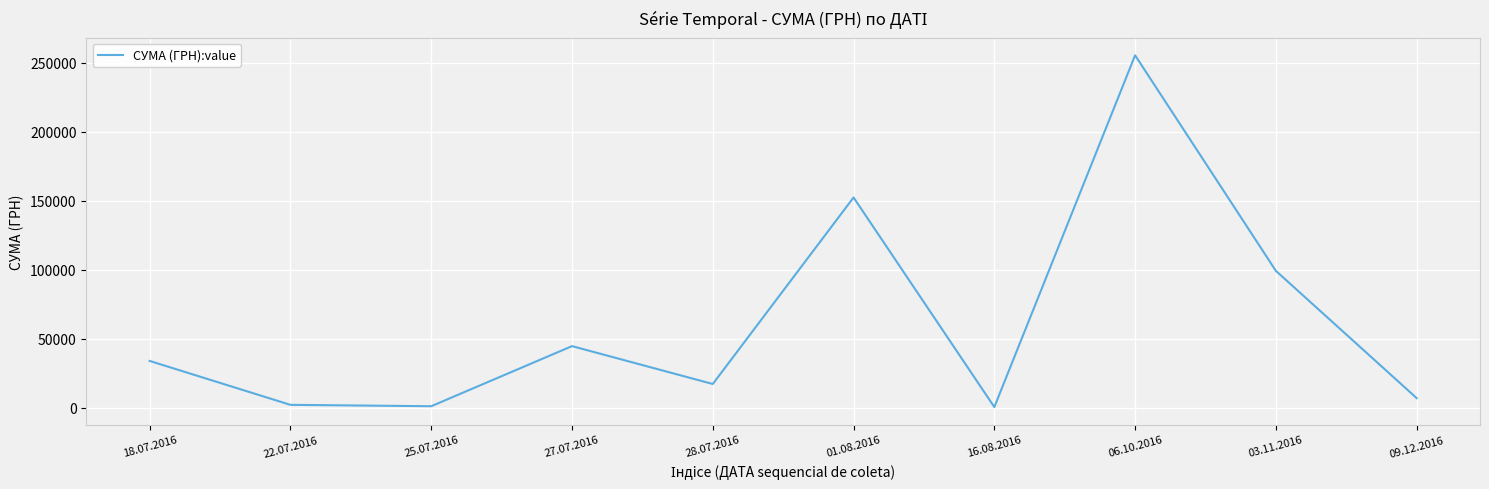

What is the difference between the maximum and minimum values?

254950.2